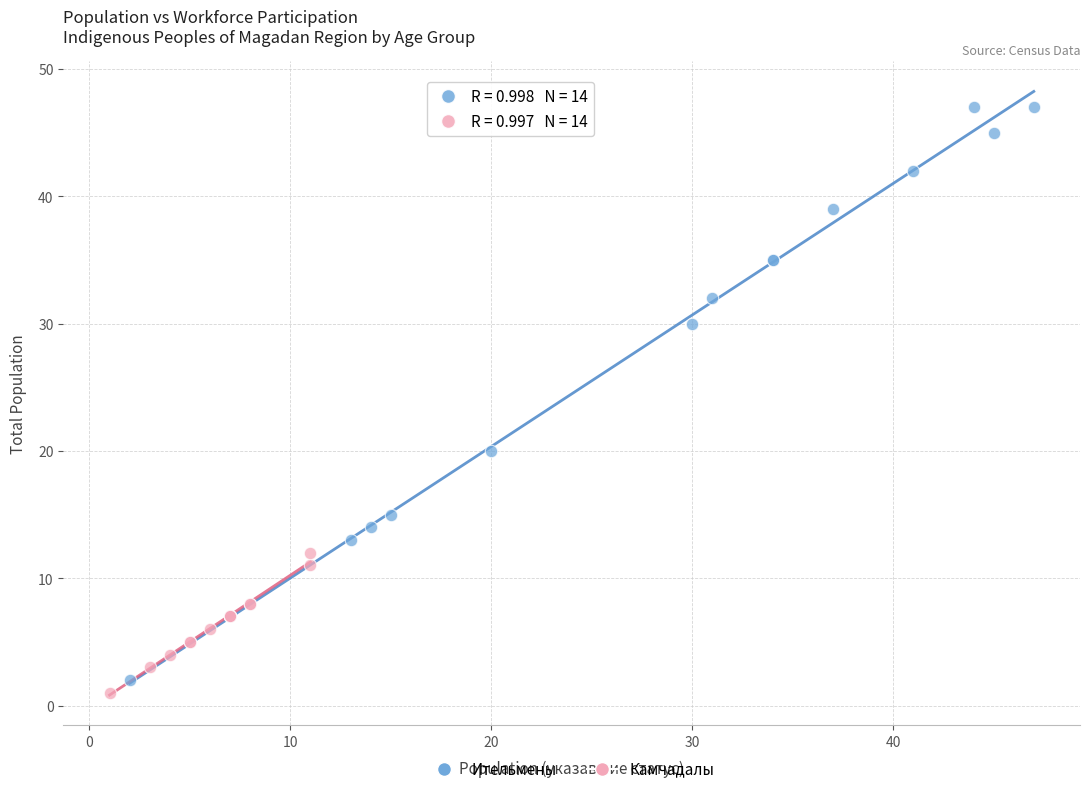

What are all the series names shown in the legend?

Ительмены, Камчадалы